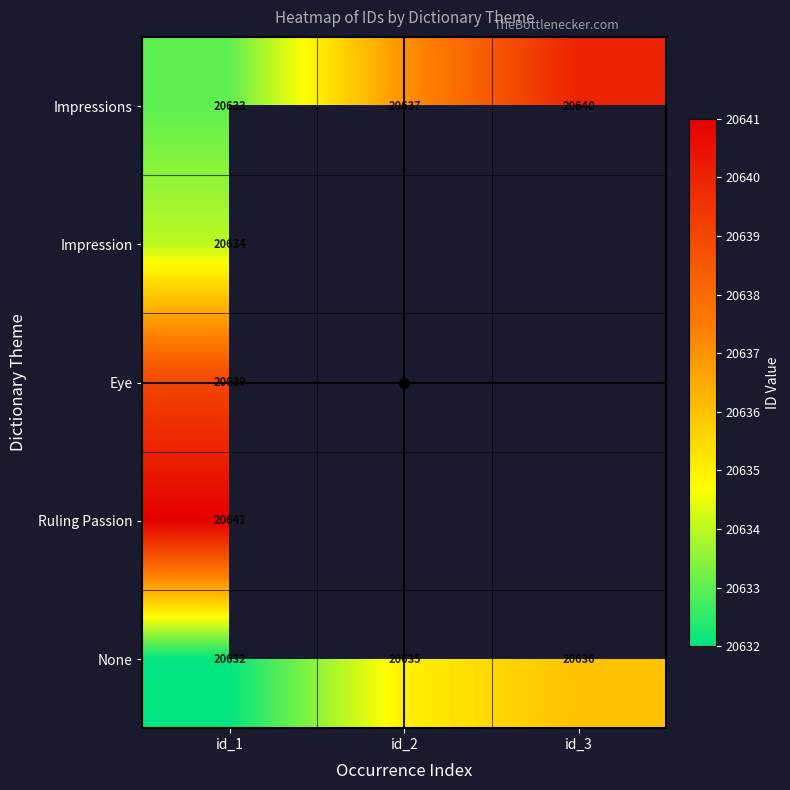

At id_1, list the series in order from smallest to largest.

None, Impressions, Impression, Eye, Ruling Passion